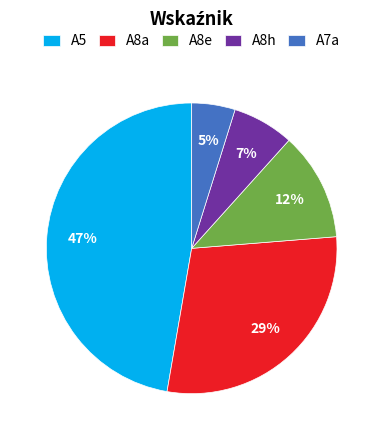

Count the number of slices in the pie.

5